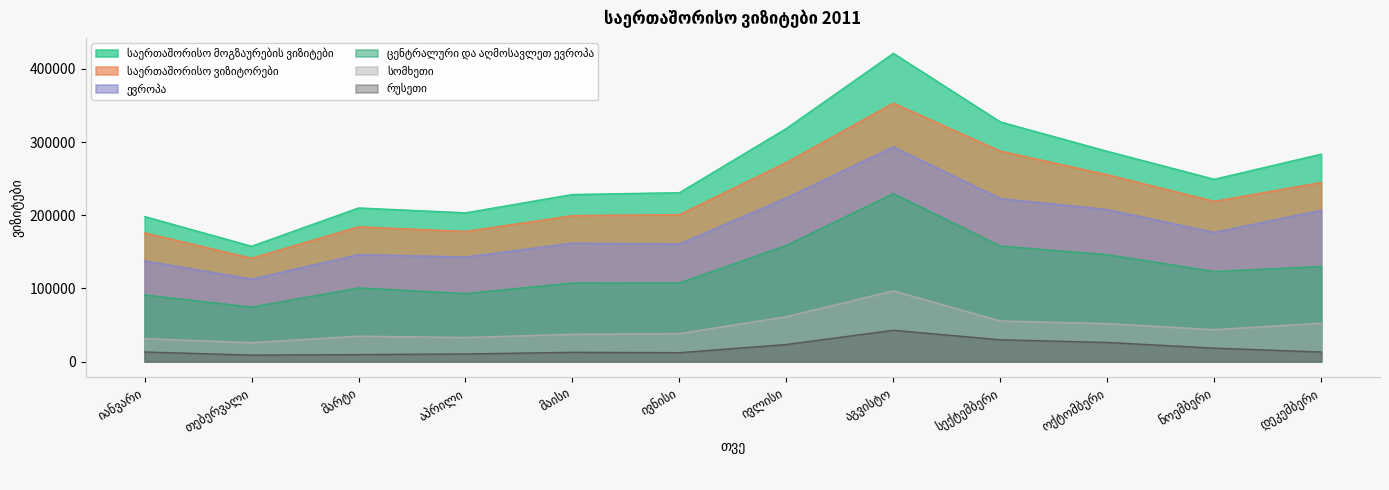

How many data points in საერთაშორისო ვიზიტორები are less than 219011?

6